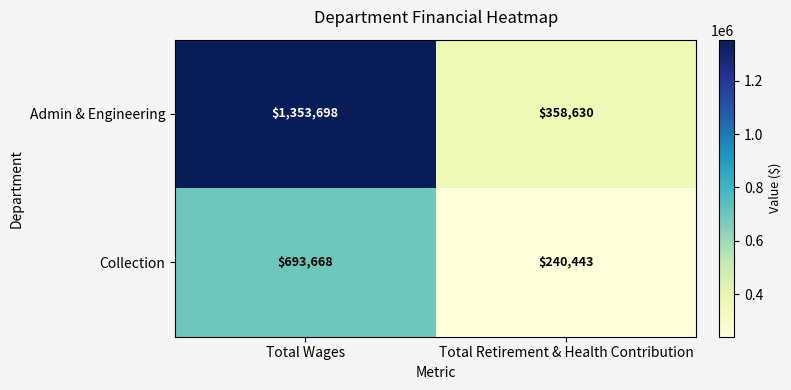

What is the lowest value of the Admin & Engineering series?

358630